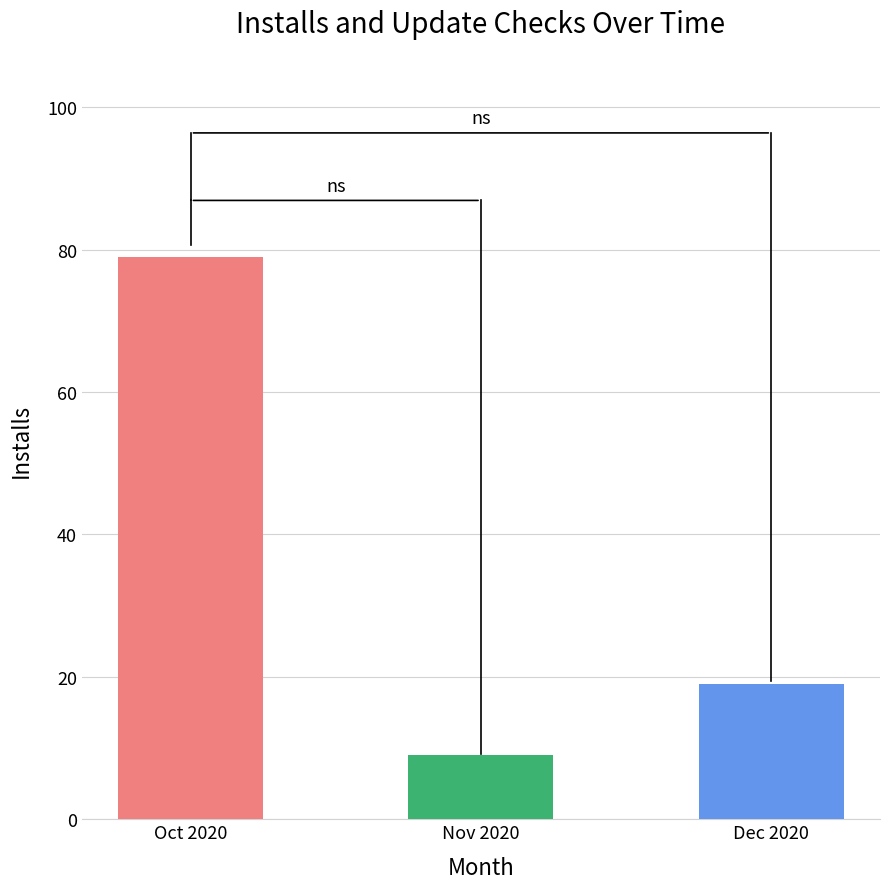

What is the maximum value shown in the chart?

79